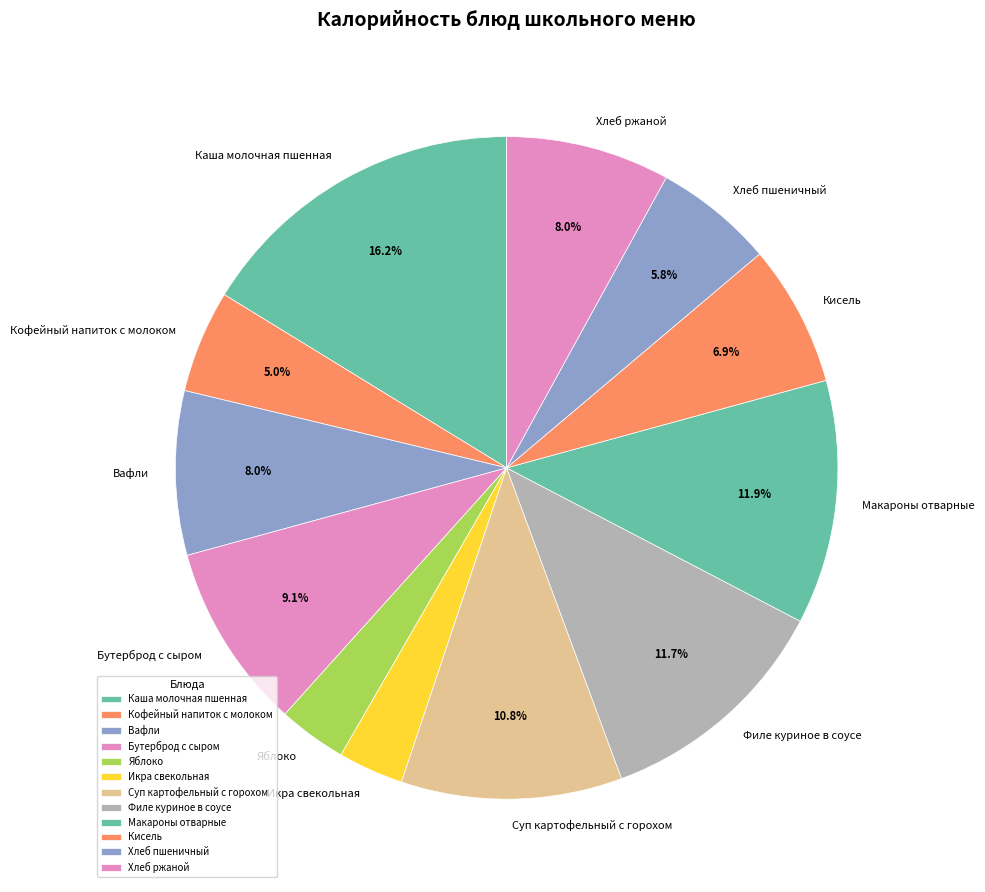

To the nearest percent, what percentage of the pie is Вафли?

8%